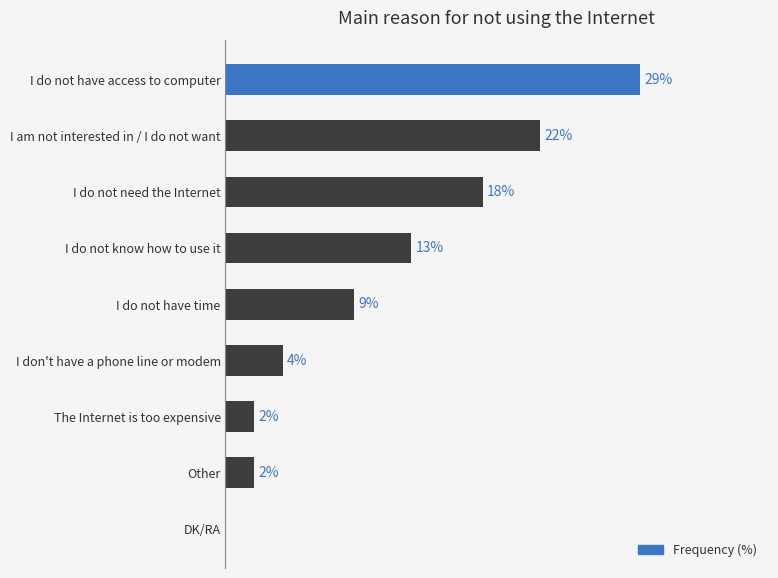

Between I don't have a phone line or modem and DK/RA, which is larger?

I don't have a phone line or modem